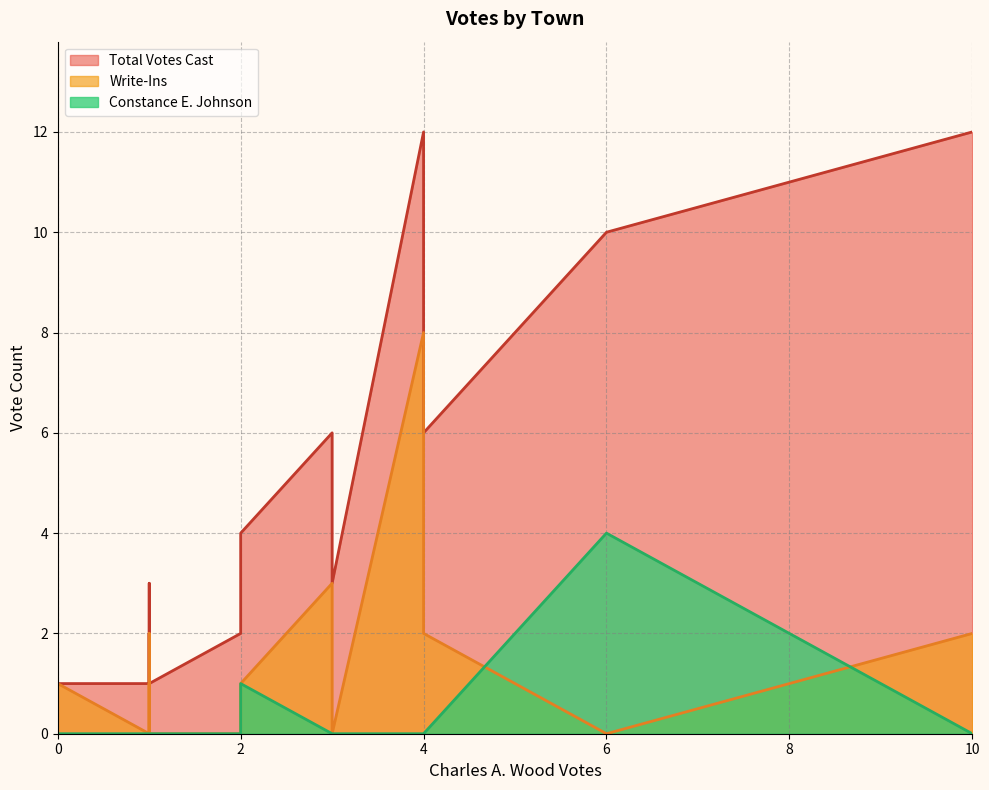

In Constance E. Johnson, how many points are higher than both neighbors (excluding endpoints)?

1